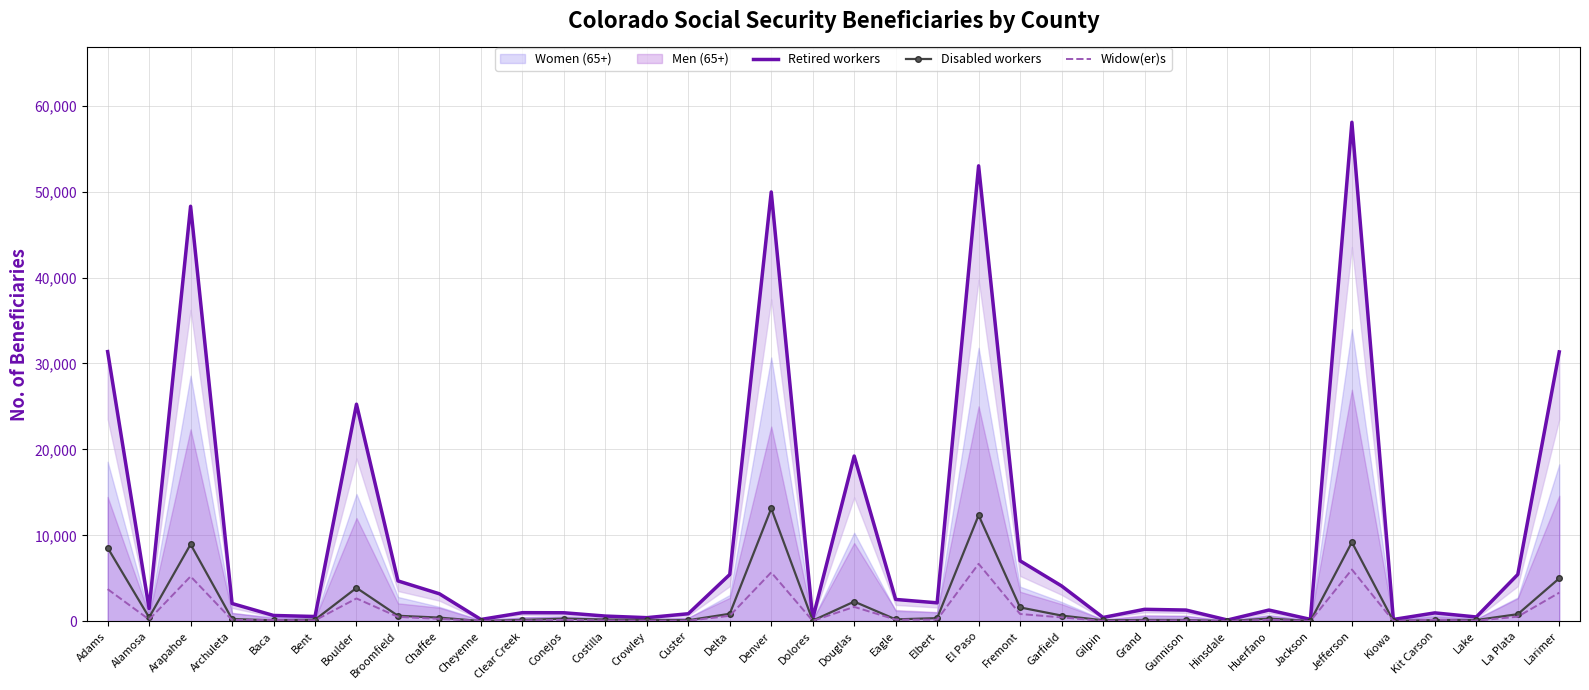

What is the label of the 23rd point from the right?

Crowley